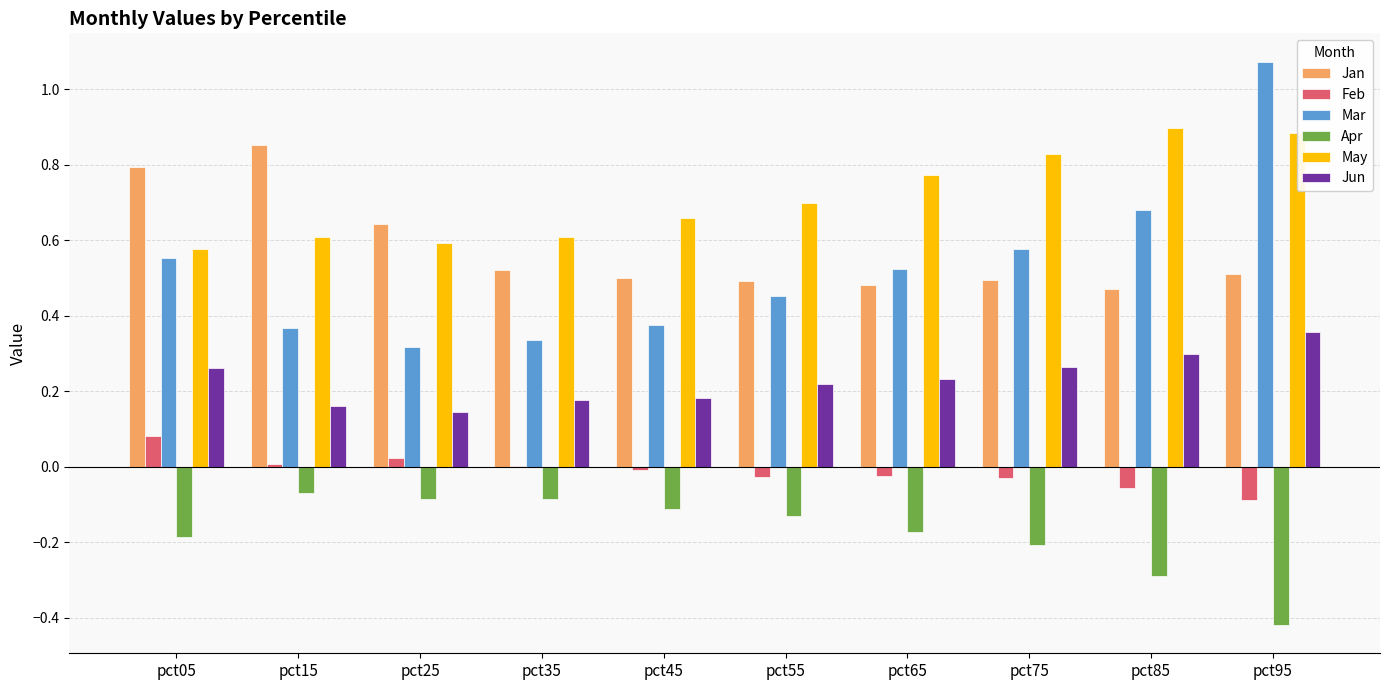

At which label does Jan reach its peak?

pct15